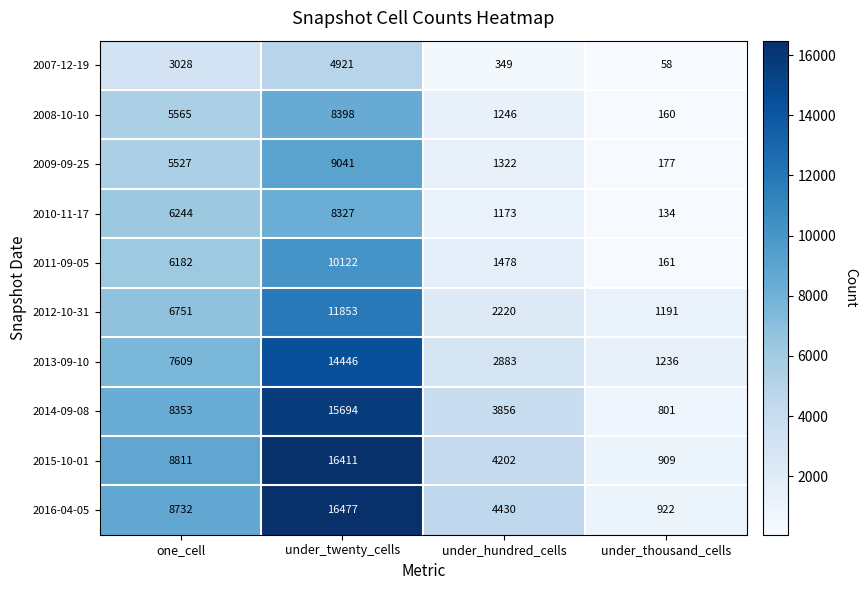

Which series changed the most between under_twenty_cells and under_thousand_cells?

2016-04-05